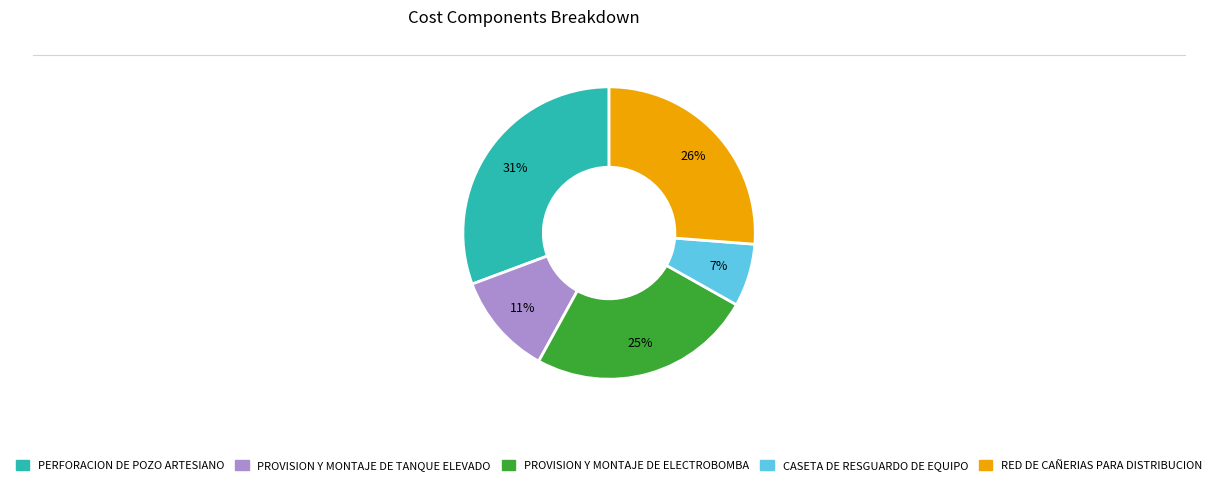

Does any single category account for the majority?

No